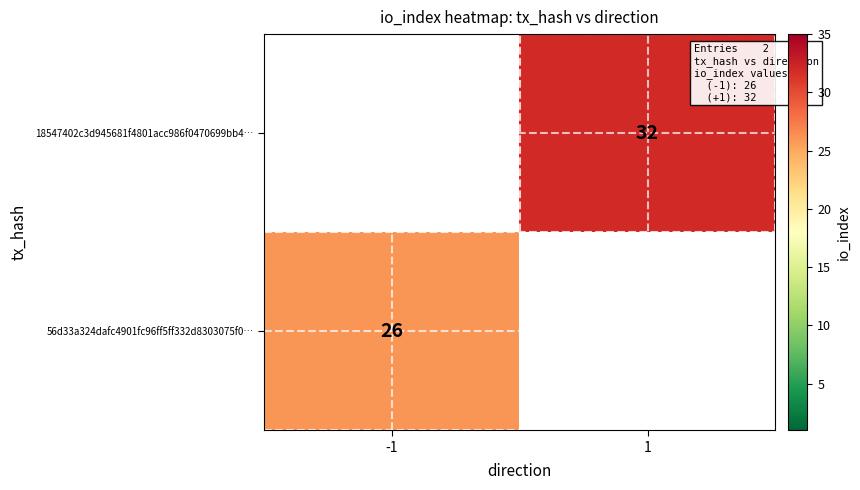

The 56d33a324dafc4901fc96ff5ff332d8303075f0… series shows 26 at -1. True or false?

True